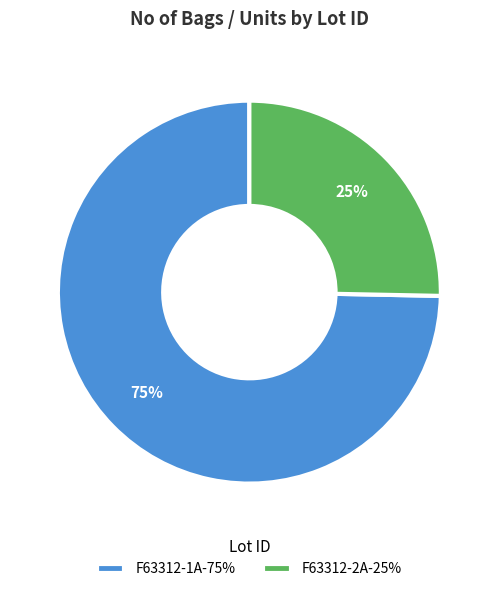

What percentage is the F63312-1A slice, to the nearest percent?

75%